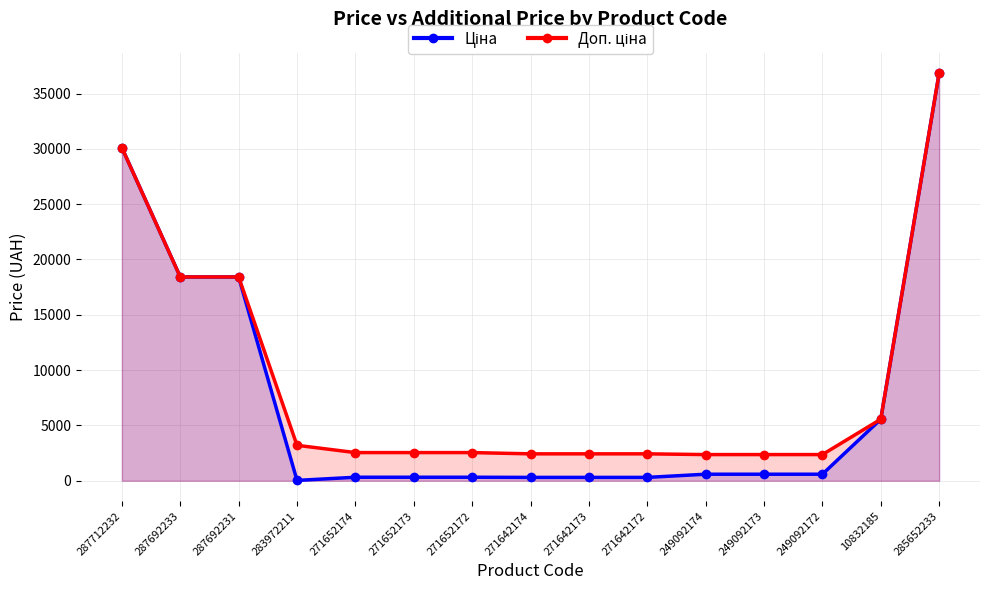

Rank the series at 249092173 from lowest to highest value.

Ціна, Доп. ціна